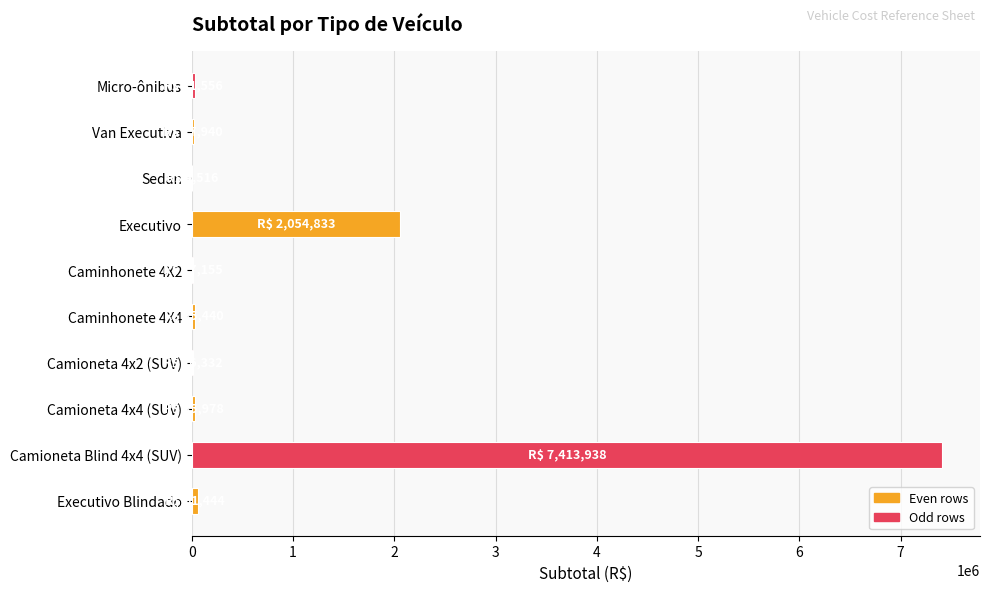

Which label corresponds to the largest value in the chart?

Camioneta Blind 4x4 (SUV)